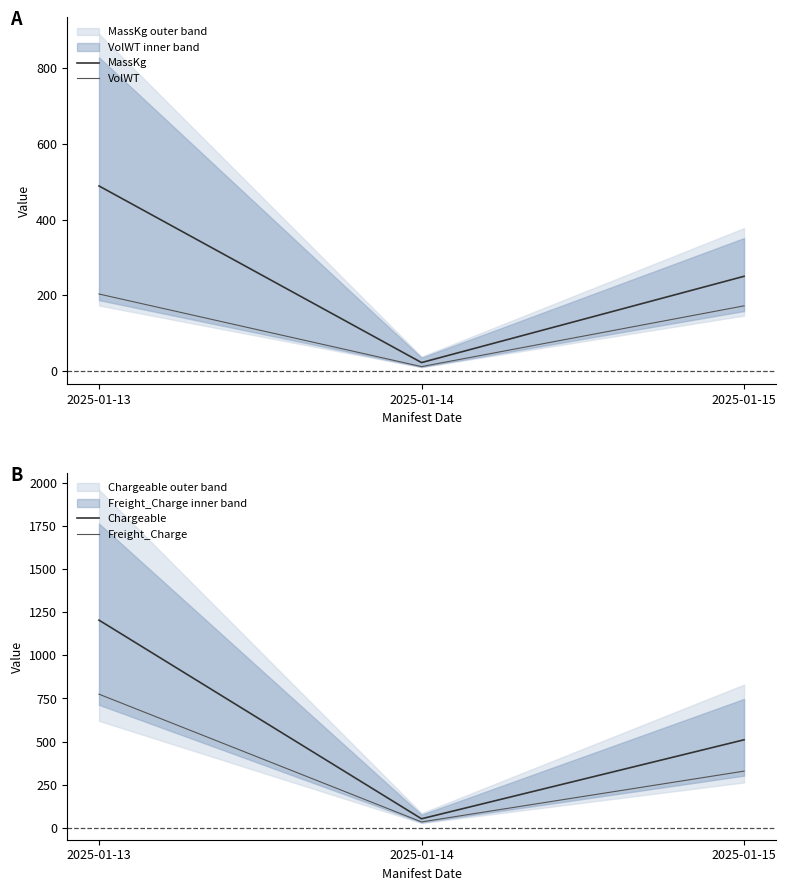

Reading left to right, extract all data points from this chart.

MassKg: 2025-01-13=488.8	2025-01-14=21.7	2025-01-15=249.8
VolWT: 2025-01-13=203.0	2025-01-14=11.0	2025-01-15=171.7
Chargeable: 2025-01-13=1205.1	2025-01-14=51.3	2025-01-15=510.0
Freight_Charge: 2025-01-13=775.0	2025-01-14=33.0	2025-01-15=328.0